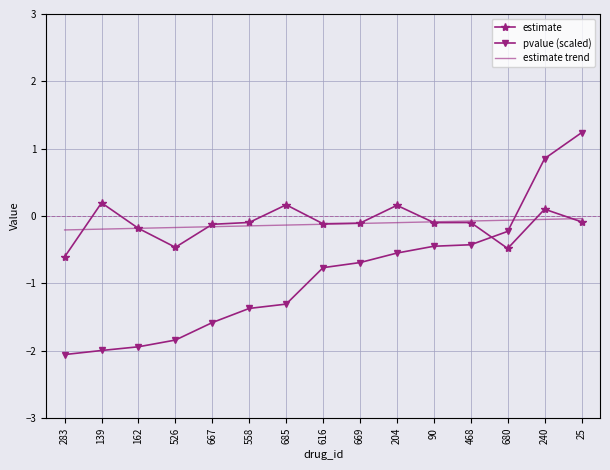

Which category has the lowest value across all series?

283